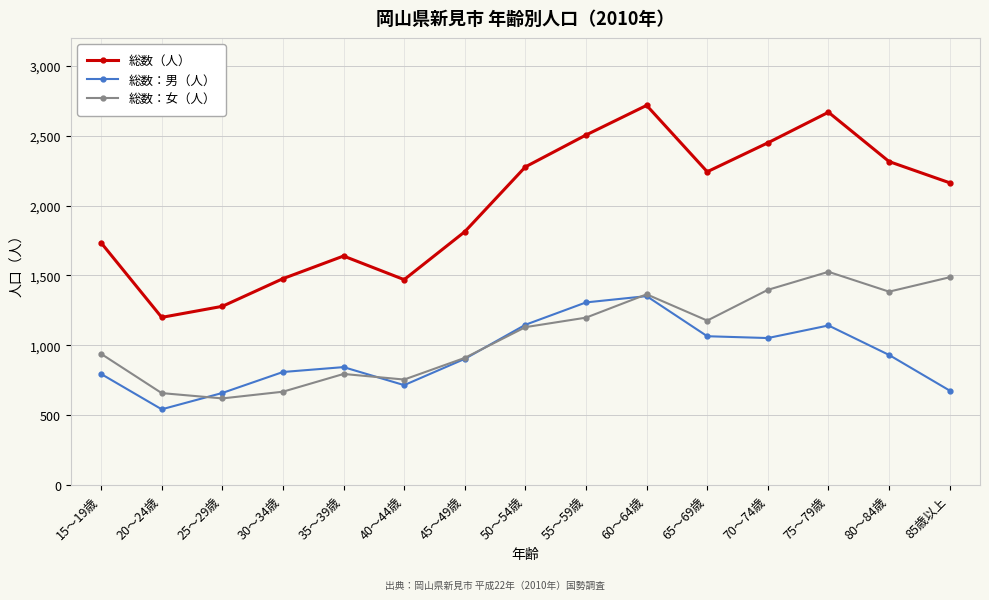

What is the sum of all 総数（人） values?

29948